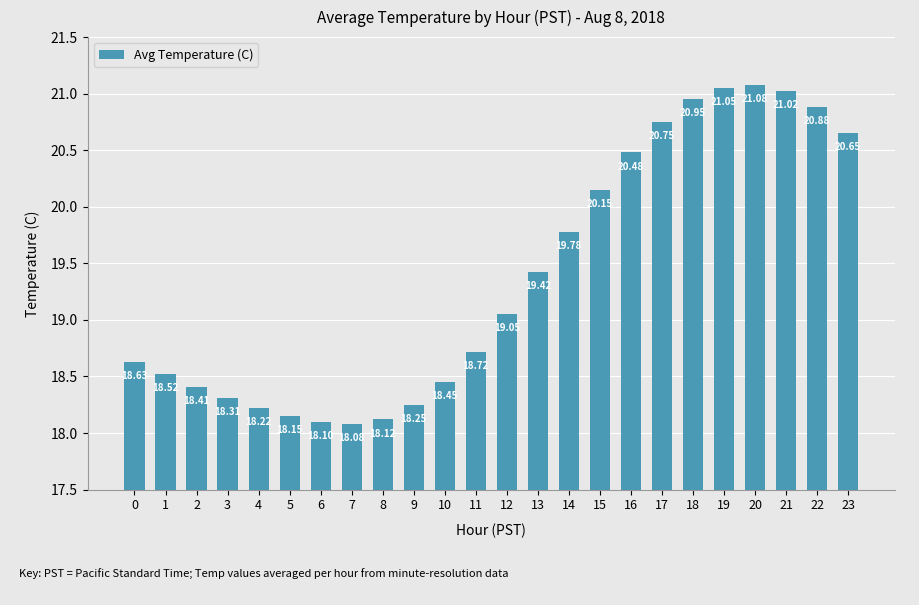

What is the sum of all values?

465.2